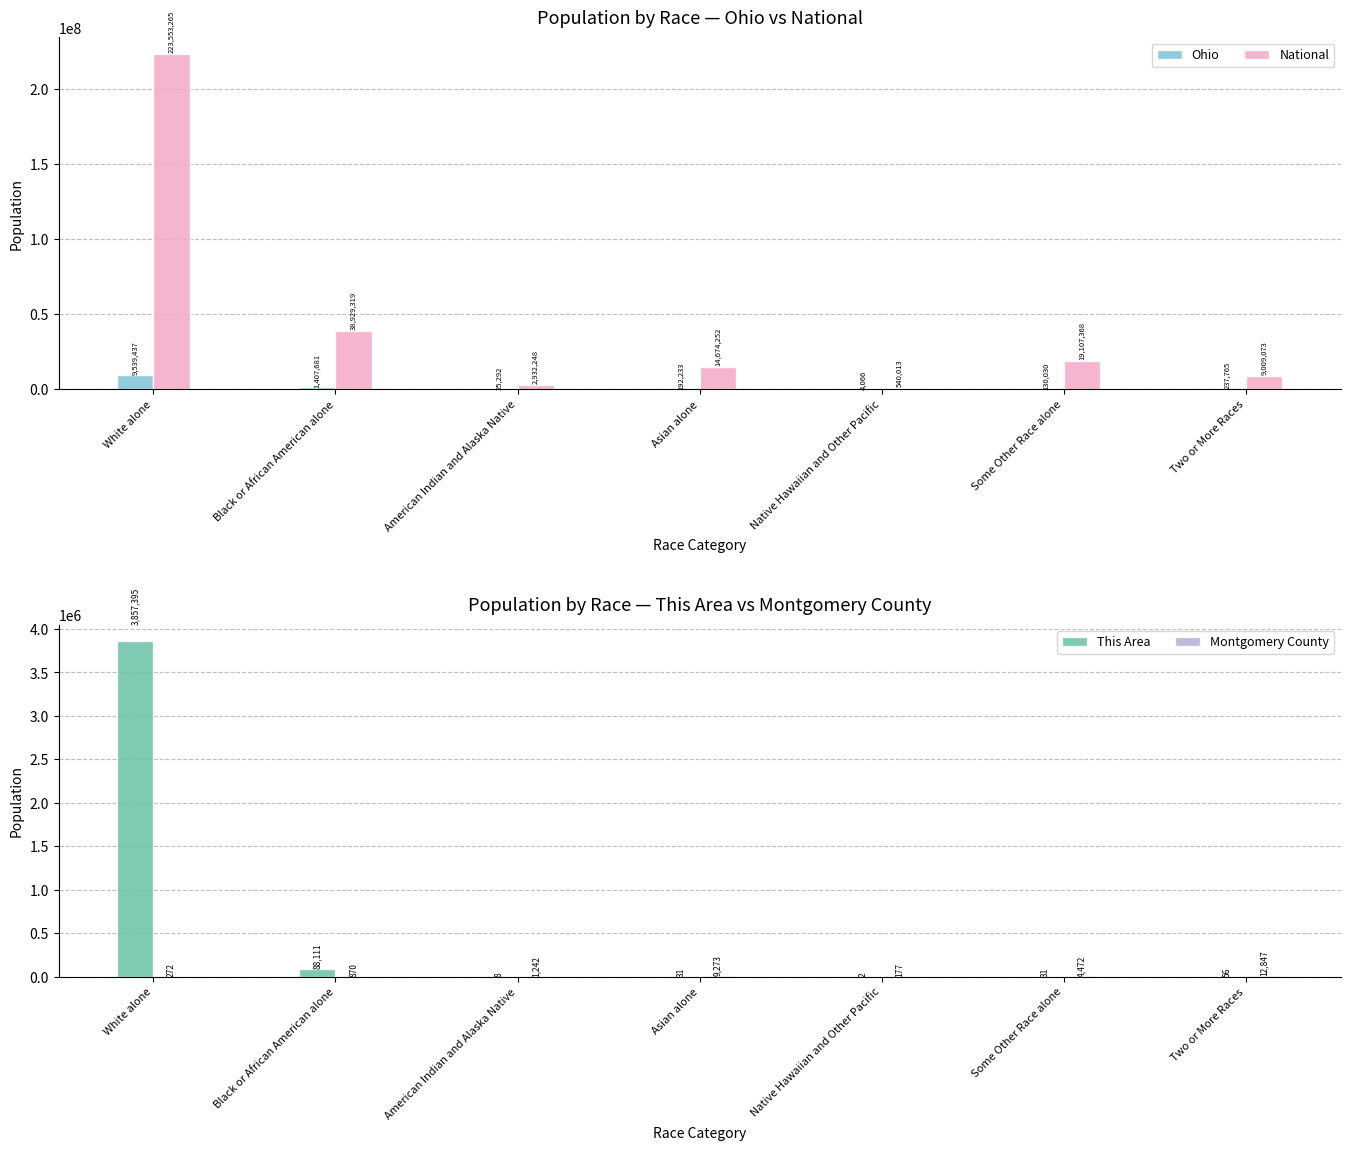

Is it true that Montgomery County equals 64 at White alone?

False